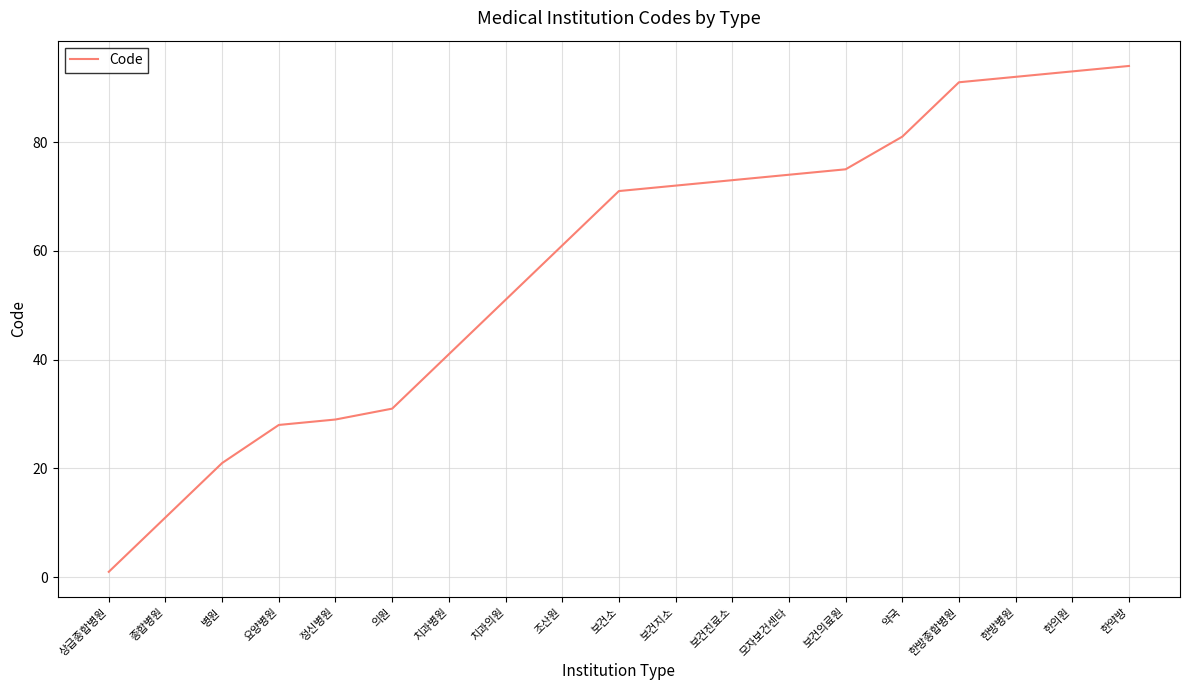

Which category has the highest value across all series?

한약방